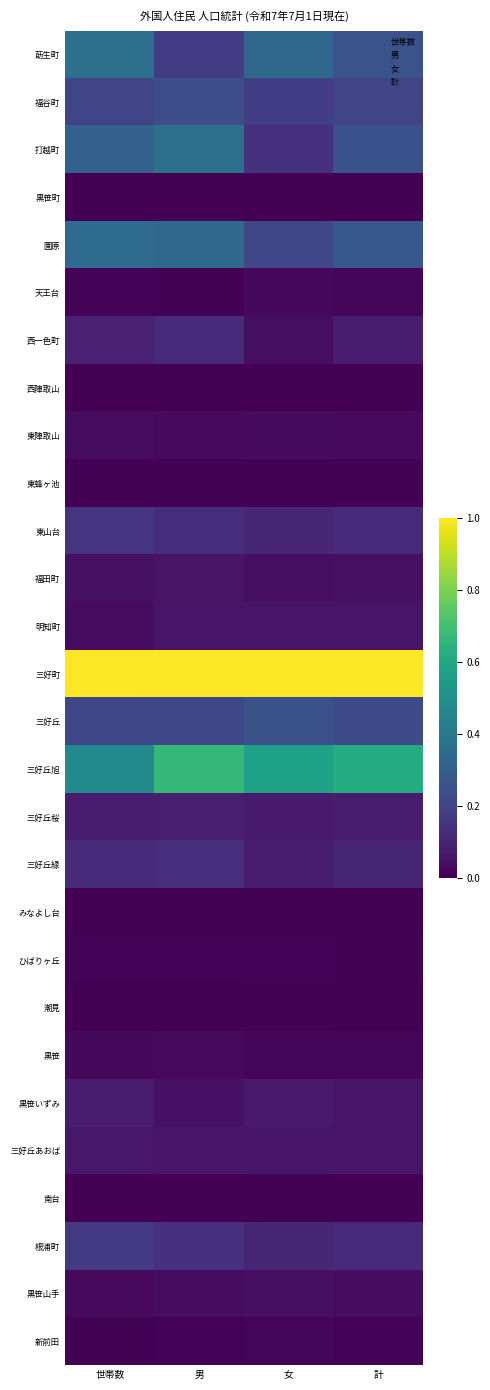

At which category is the sum across all series the highest?

男